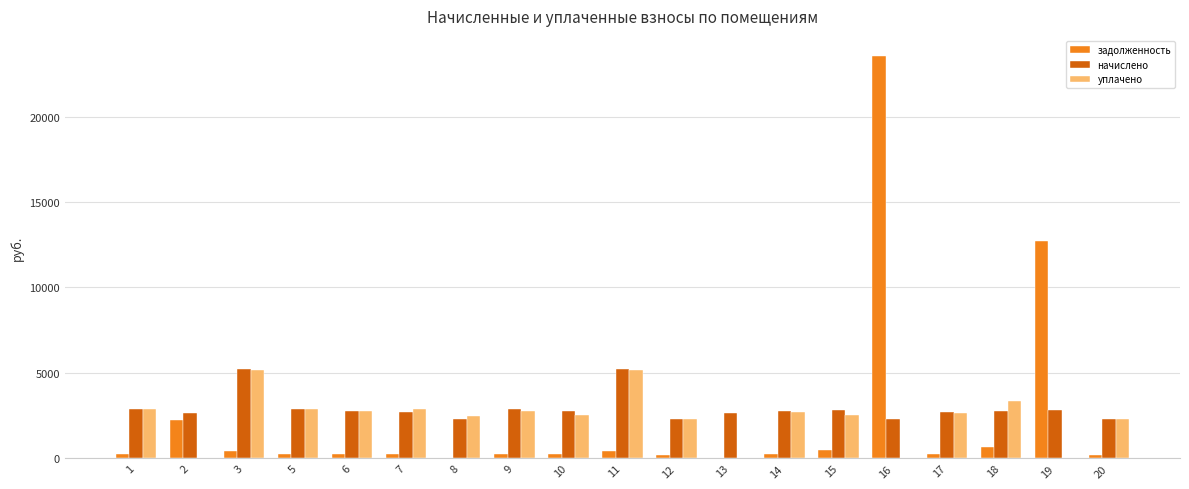

Is the value of задолженность at 13 greater than the value of уплачено at 14?

No